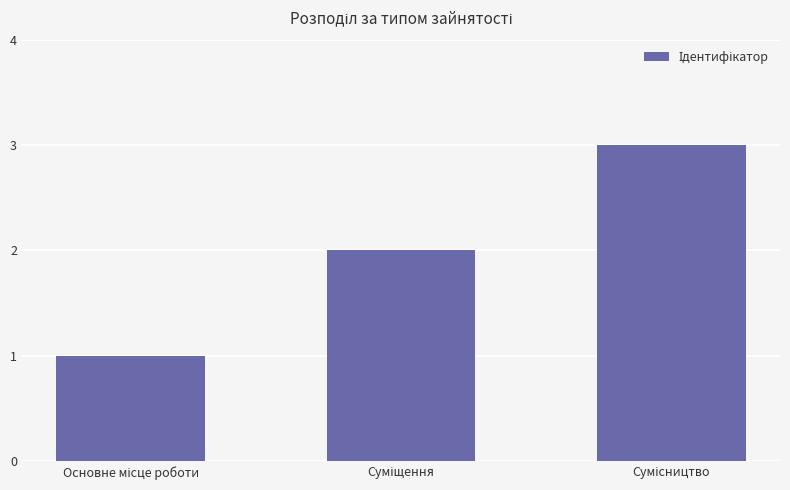

What is the sum of all values?

6